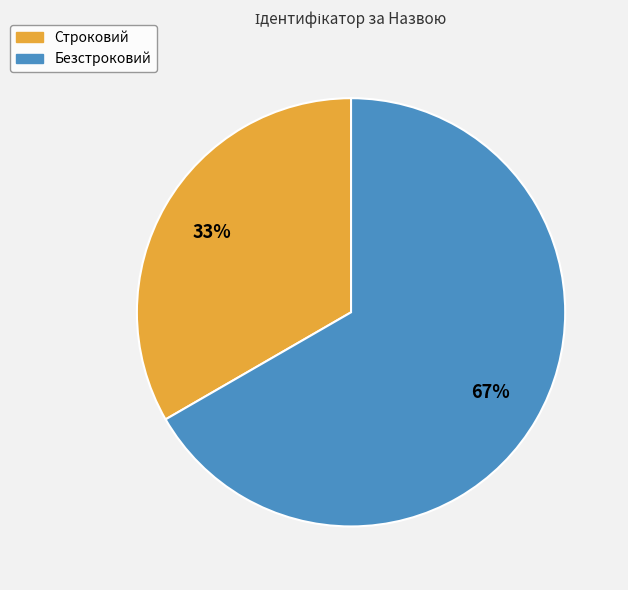

What is the smallest slice in the pie chart?

Строковий